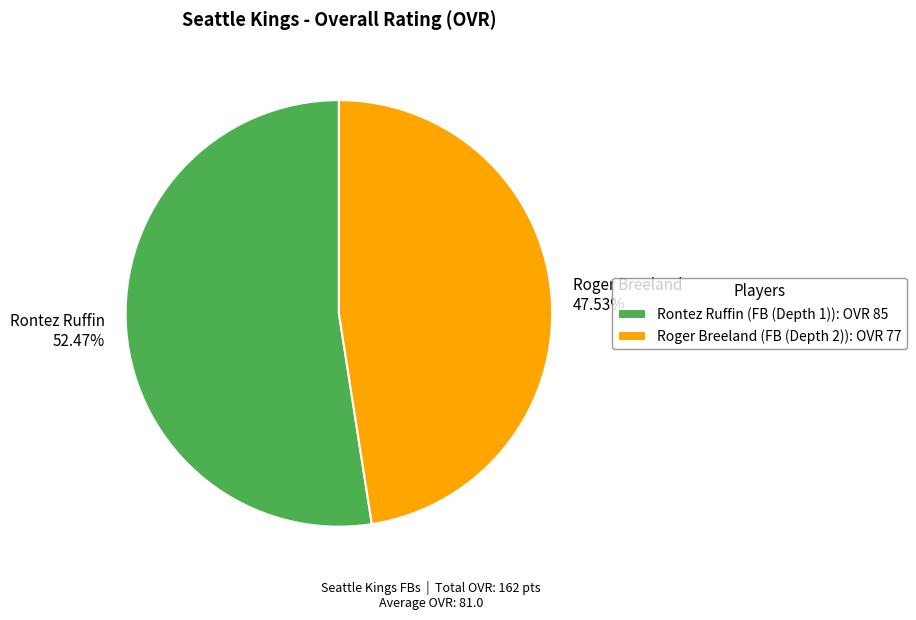

To the nearest percent, what is the difference between the Roger Breeland and Rontez Ruffin slice percentages?

5%